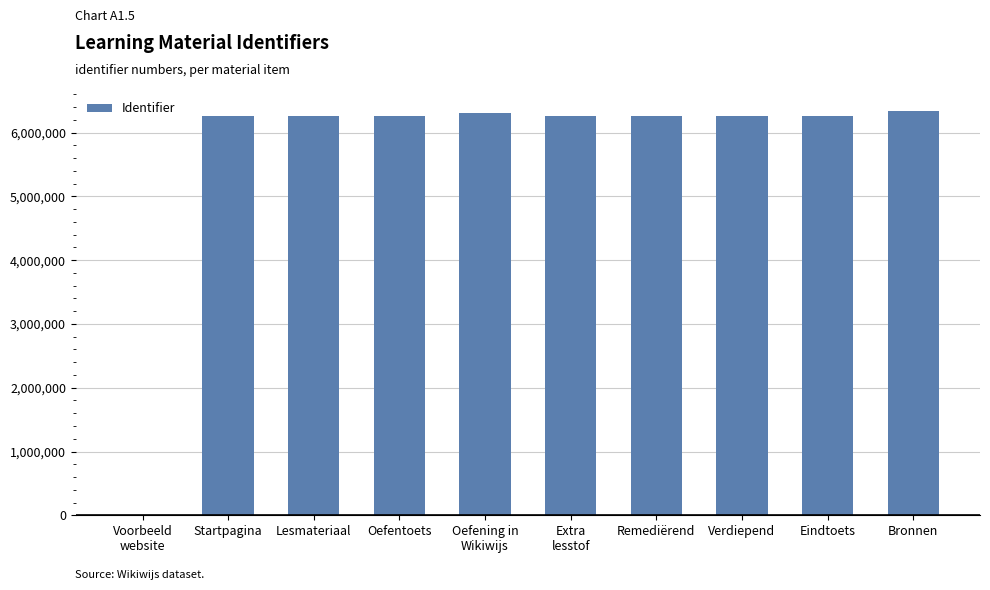

The chart shows a value of 4011639 at Lesmateriaal. True or false?

False